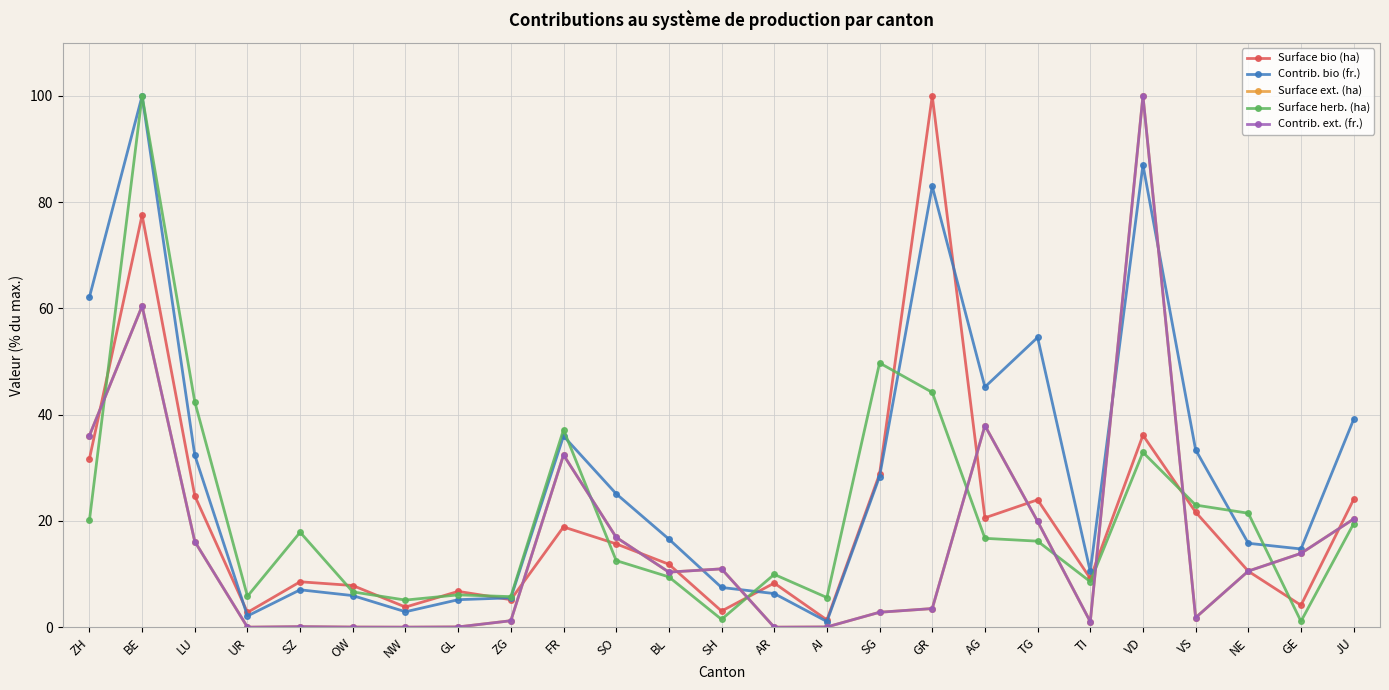

What is the total value across all series at SH?

33.9